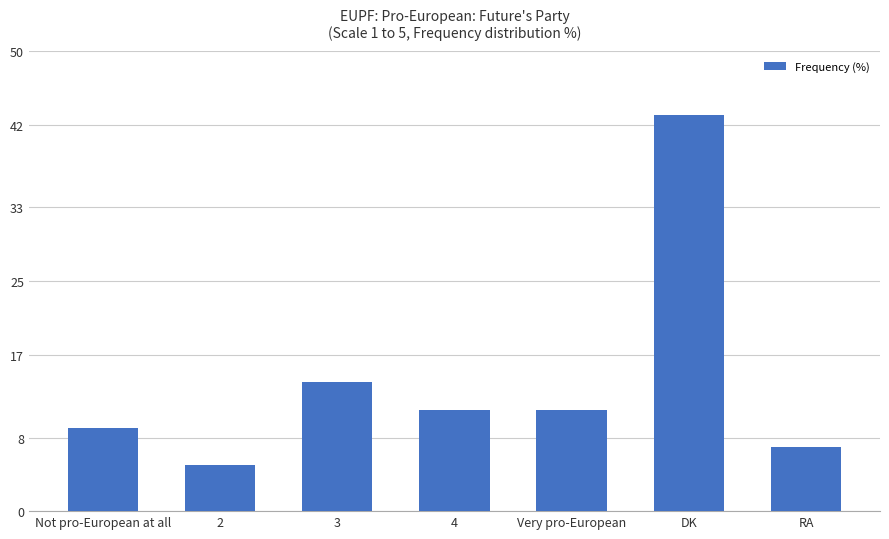

Is it true that the value at DK is 43?

True